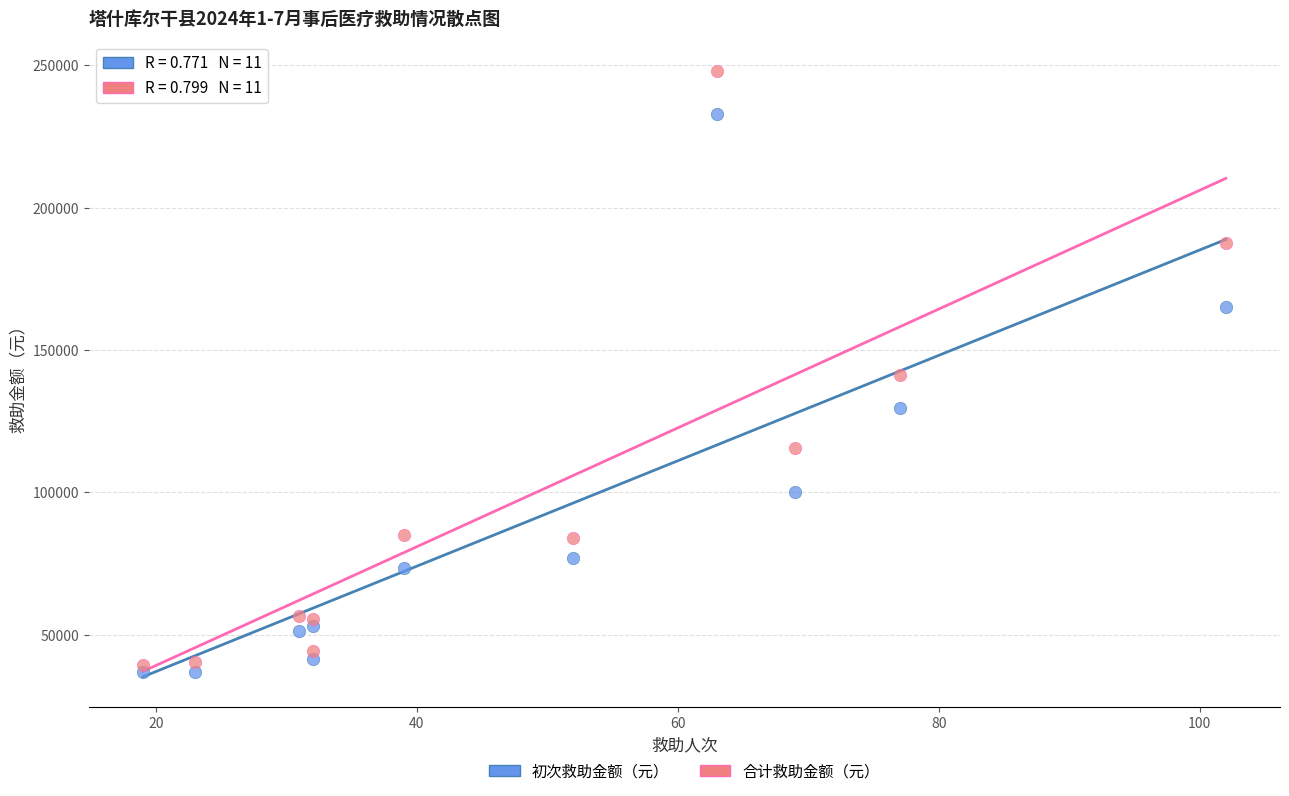

Across all data points, what is the range of Y values (max minus min)?

211003.2